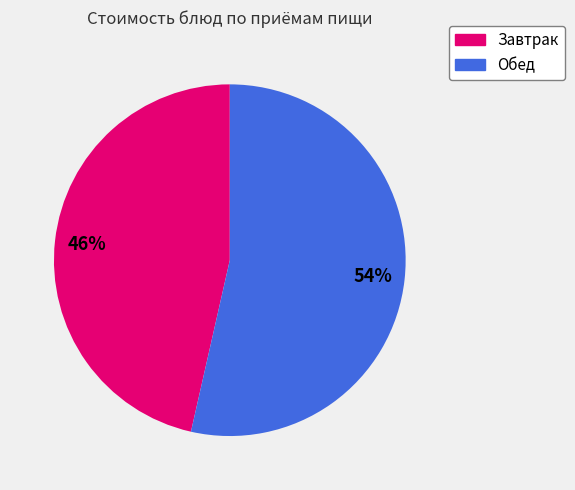

Is there a majority slice in this chart?

Yes